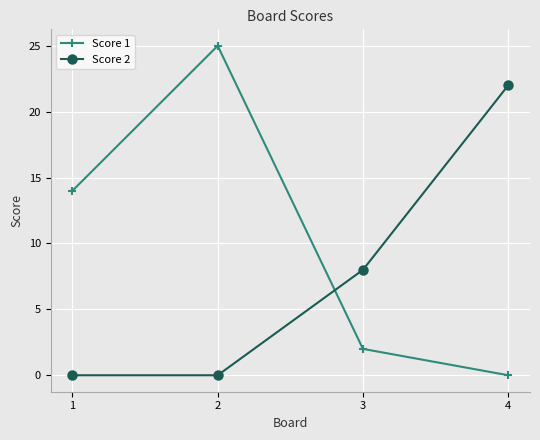

How many series are shown in this chart?

2